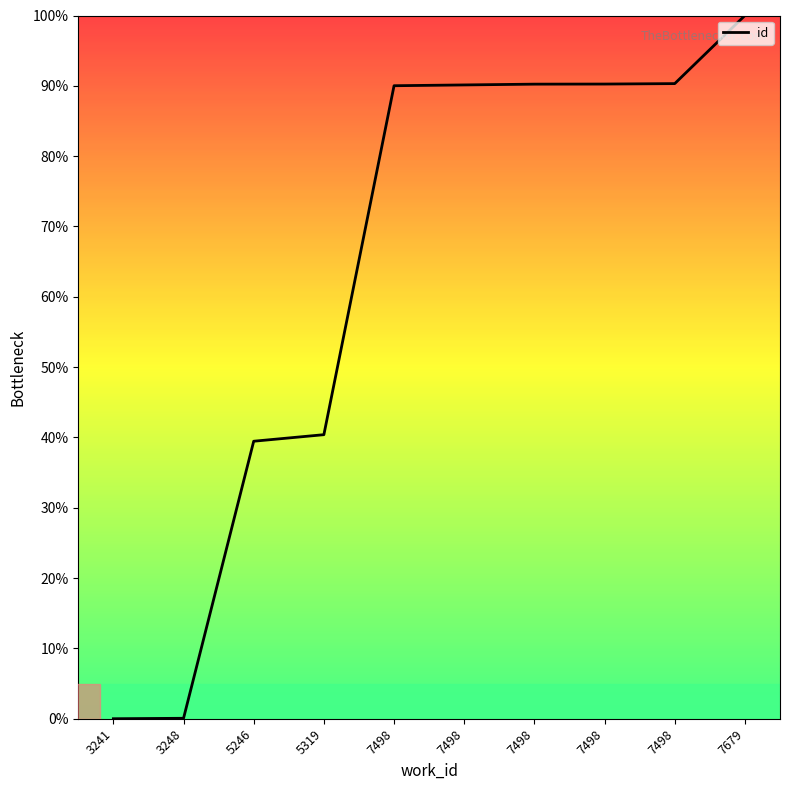

Is it true that the value at 7498 is 90.3?

True